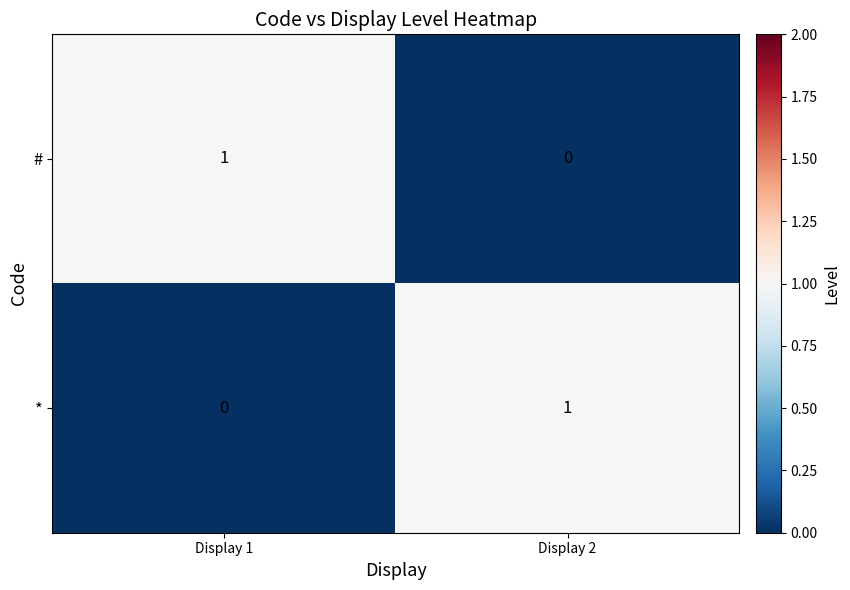

Reading left to right, what are all the values shown in this chart?

#: Display 1=1	Display 2=0
*: Display 1=0	Display 2=1